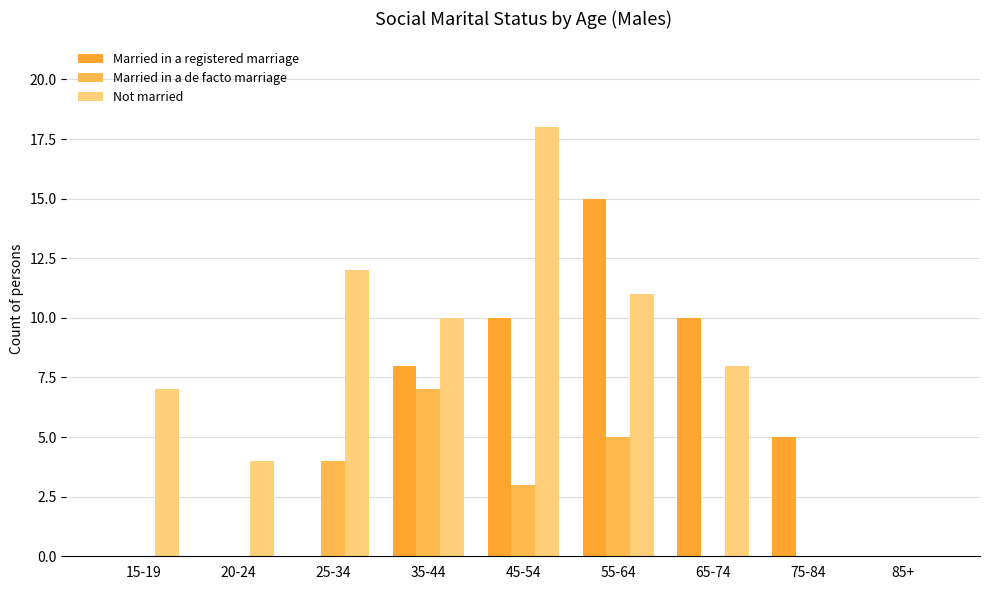

The Not married series shows 16 at 25-34. True or false?

False